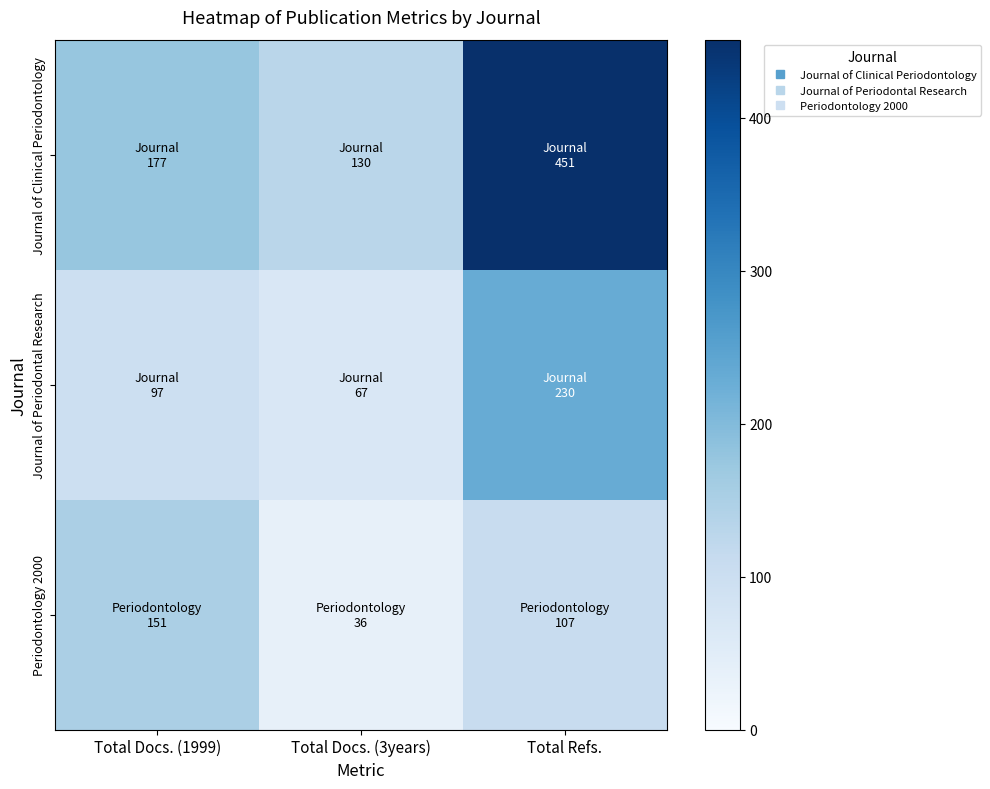

Reading right to left, what are all the values shown in this chart?

Journal of Clinical Periodontology: Total Refs.=451	Total Docs. (3years)=130	Total Docs. (1999)=177
Journal of Periodontal Research: Total Refs.=230	Total Docs. (3years)=67	Total Docs. (1999)=97
Periodontology 2000: Total Refs.=107	Total Docs. (3years)=36	Total Docs. (1999)=151